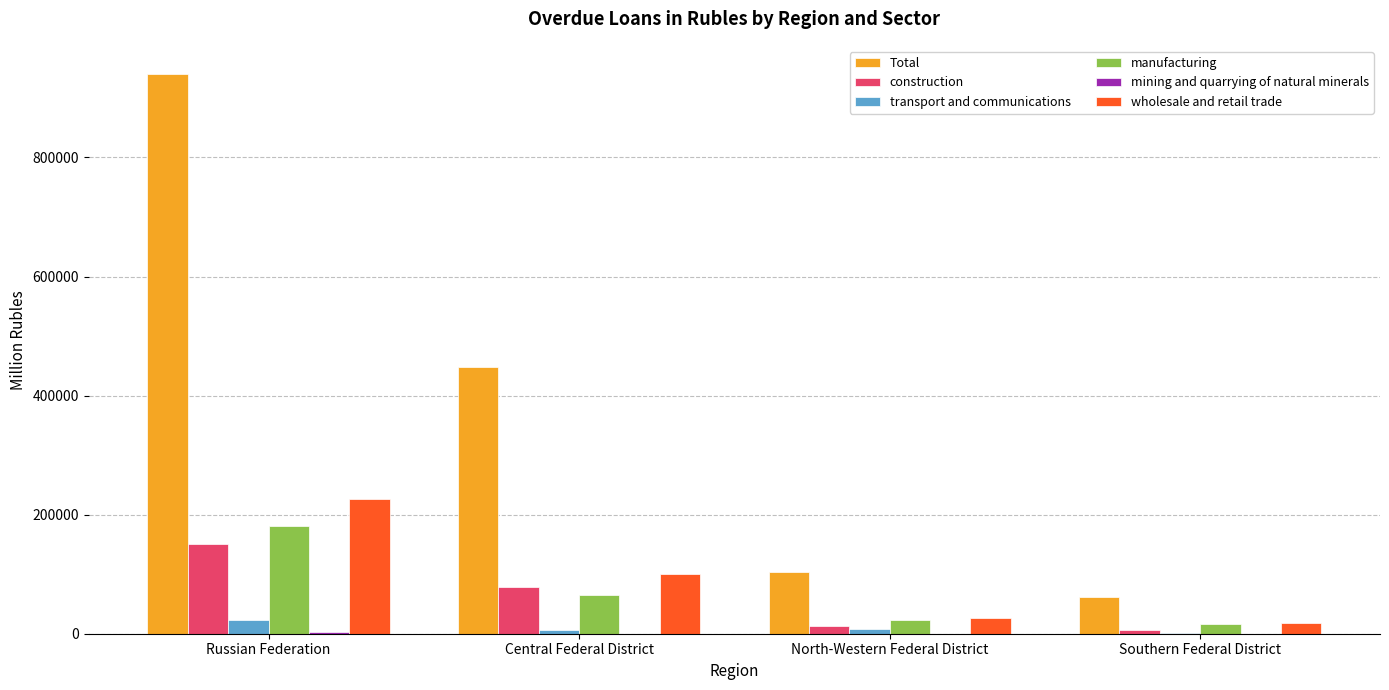

The value of Total at North-Western Federal District is 104264. True or false?

True